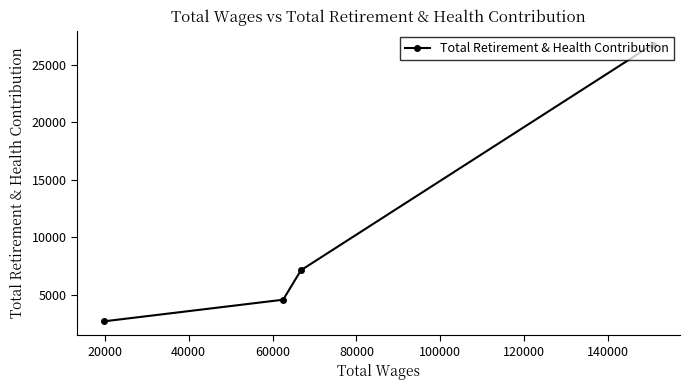

True or false: the data has more than 2 interior local peaks.

False